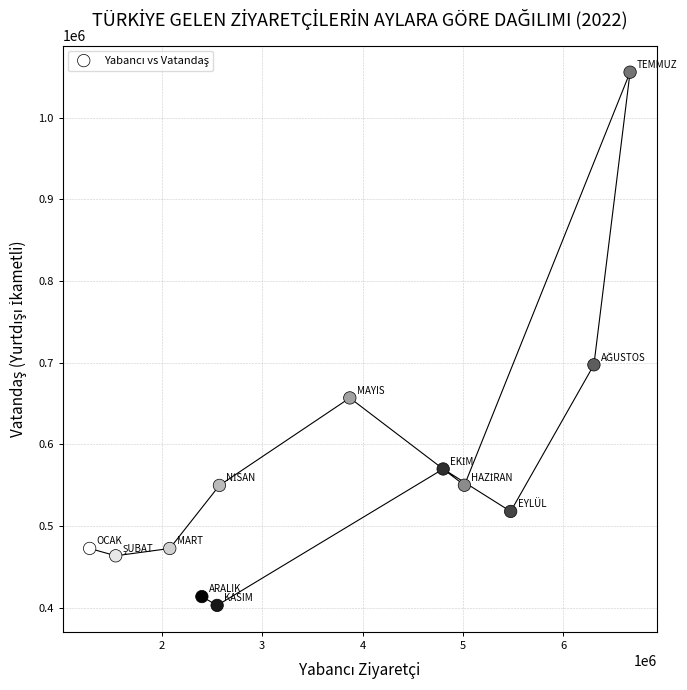

What is the average Y value?

568593